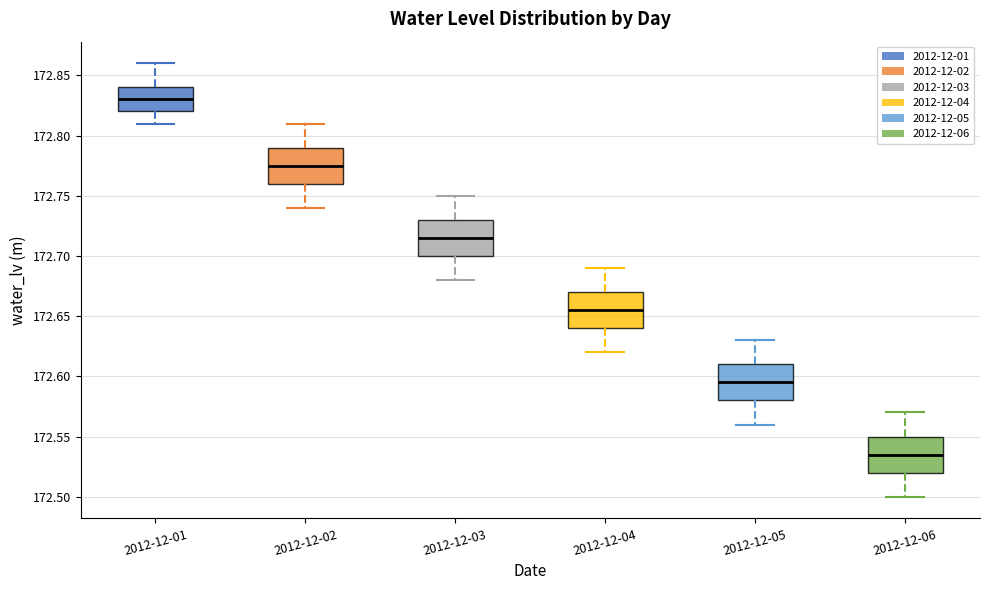

Reading left to right, transcribe this box plot: for each box, give where its median line is, the range the box spans, and where its two whiskers end, as read against the y-axis. The values are not printed on the chart, so give them approximately, as read against the axis.

2012-12-01: median 172.830, box 172.820 to 172.840, whiskers 172.810 to 172.860
2012-12-02: median 172.775, box 172.760 to 172.790, whiskers 172.740 to 172.810
2012-12-03: median 172.715, box 172.700 to 172.730, whiskers 172.680 to 172.750
2012-12-04: median 172.655, box 172.640 to 172.670, whiskers 172.620 to 172.690
2012-12-05: median 172.595, box 172.580 to 172.610, whiskers 172.560 to 172.630
2012-12-06: median 172.535, box 172.520 to 172.550, whiskers 172.500 to 172.570